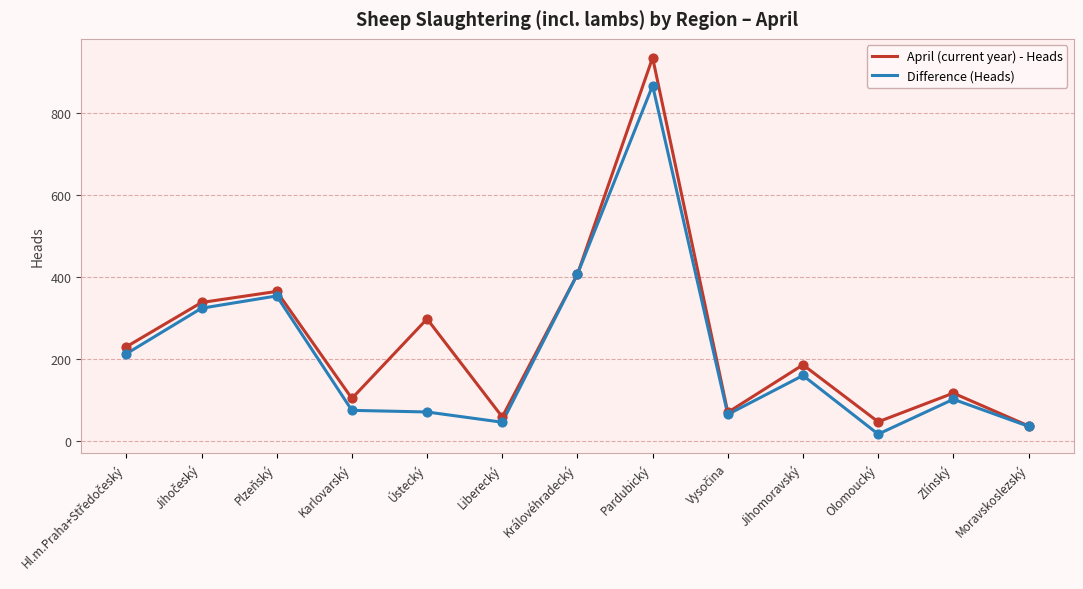

Which series has the largest total across all categories?

April (current year) - Heads